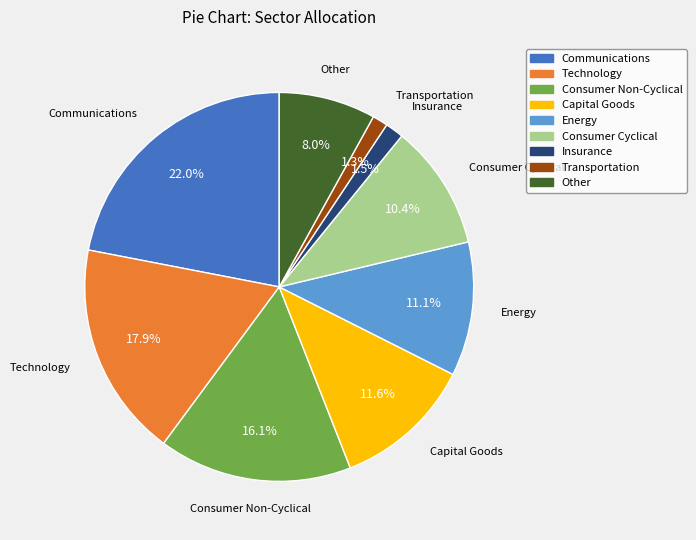

Which has a higher value, Insurance or Other?

Other